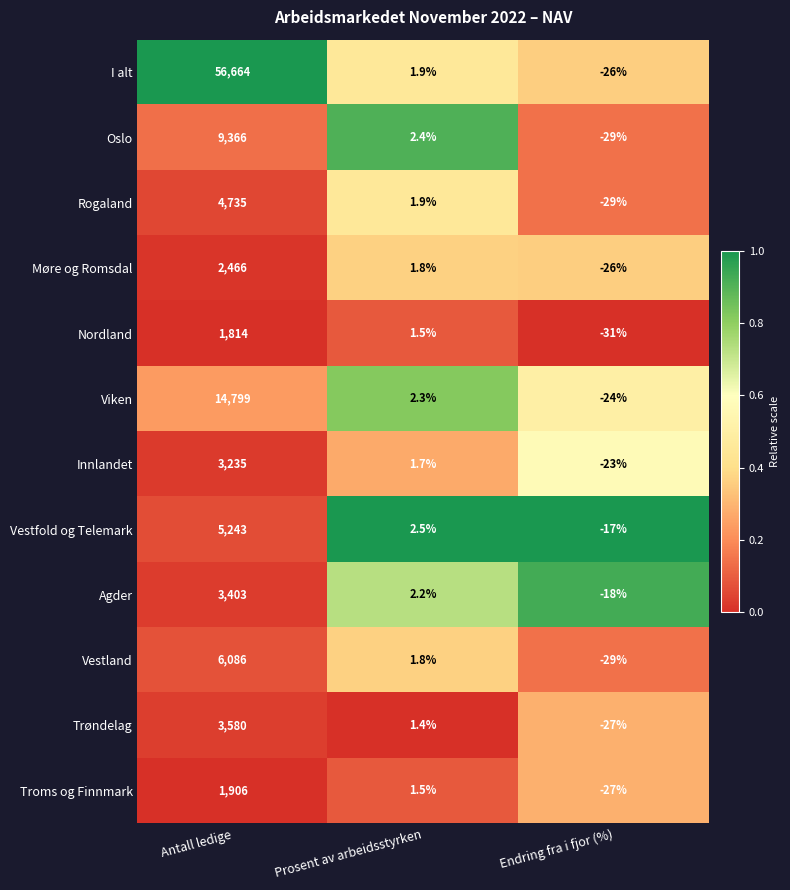

True or false: Nordland has a value of 1814.0 at Antall ledige.

True